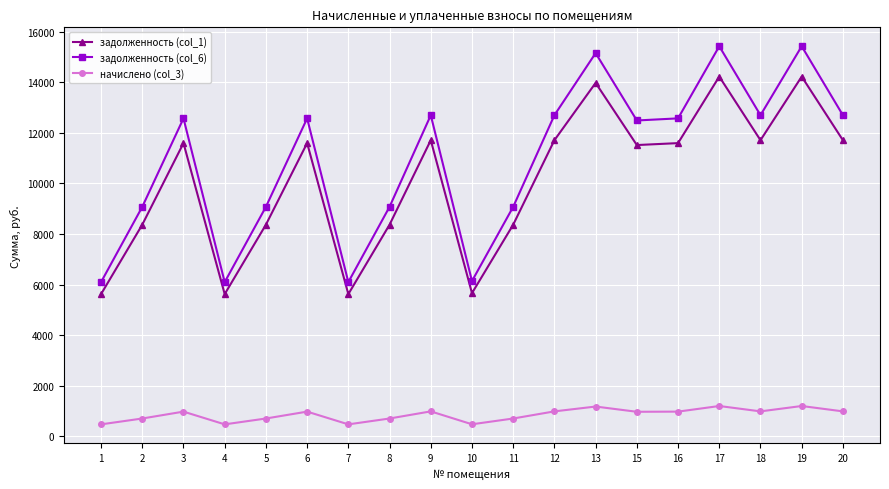

The задолженность (col_6) series shows 4569.4 at 6. True or false?

False